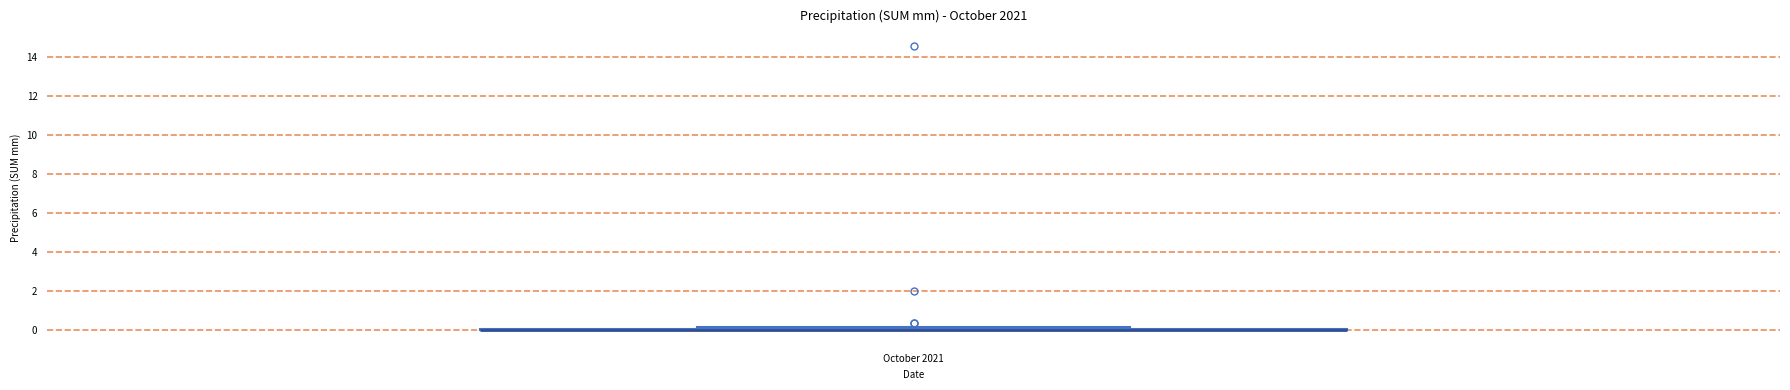

Where is the upper edge of the box for October 2021 on the y-axis? The values are not printed on the chart, so give them approximately, as read against the axis.

0.2